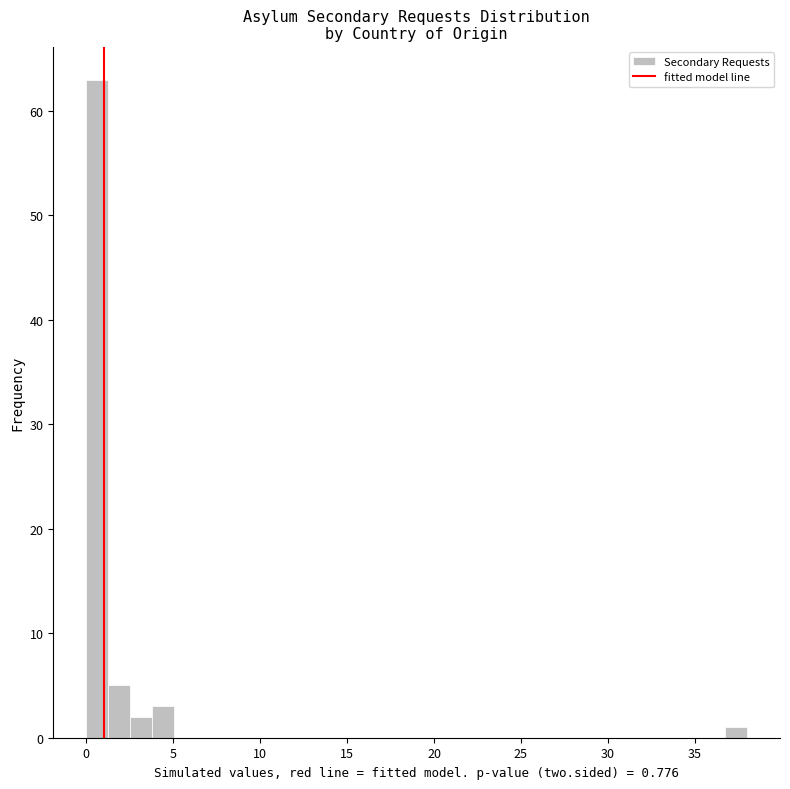

Read against the x-axis, roughly where is the centre of the tallest bar?

0.5